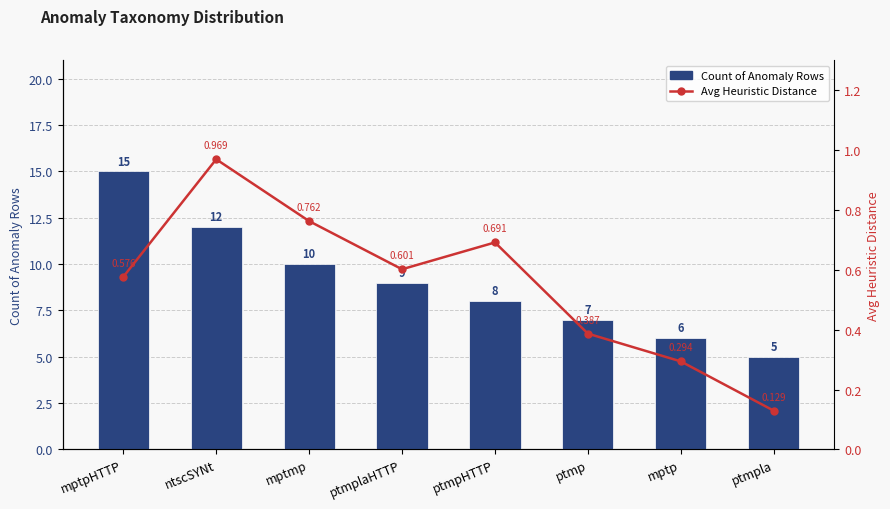

Where is Avg Heuristic Distance nearest to the value 0?

ptmpla